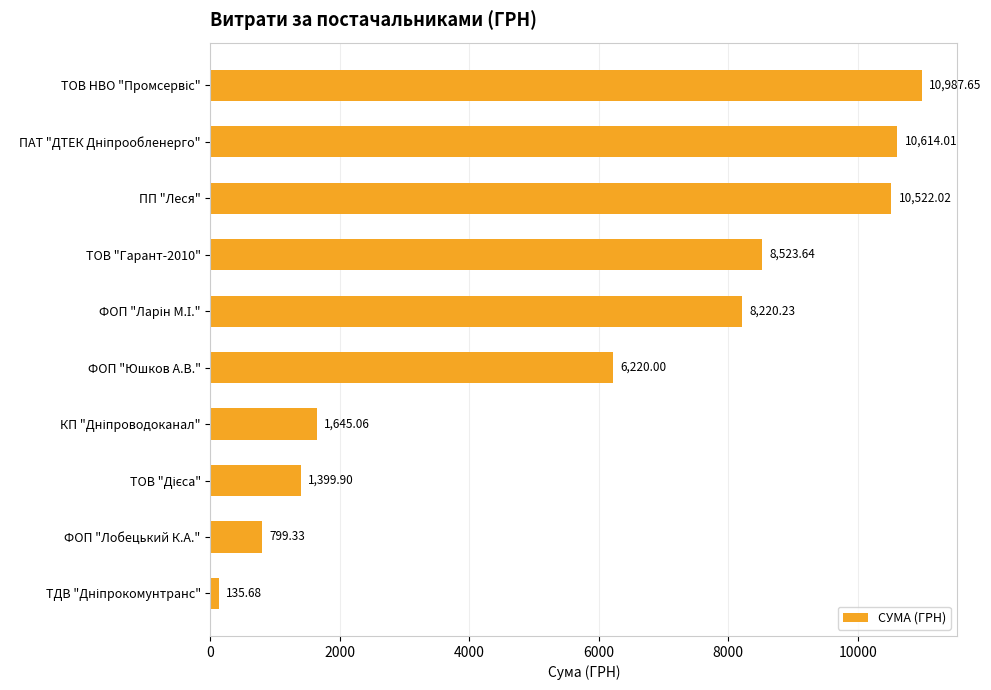

What is the difference between the maximum and second lowest values?

10188.3